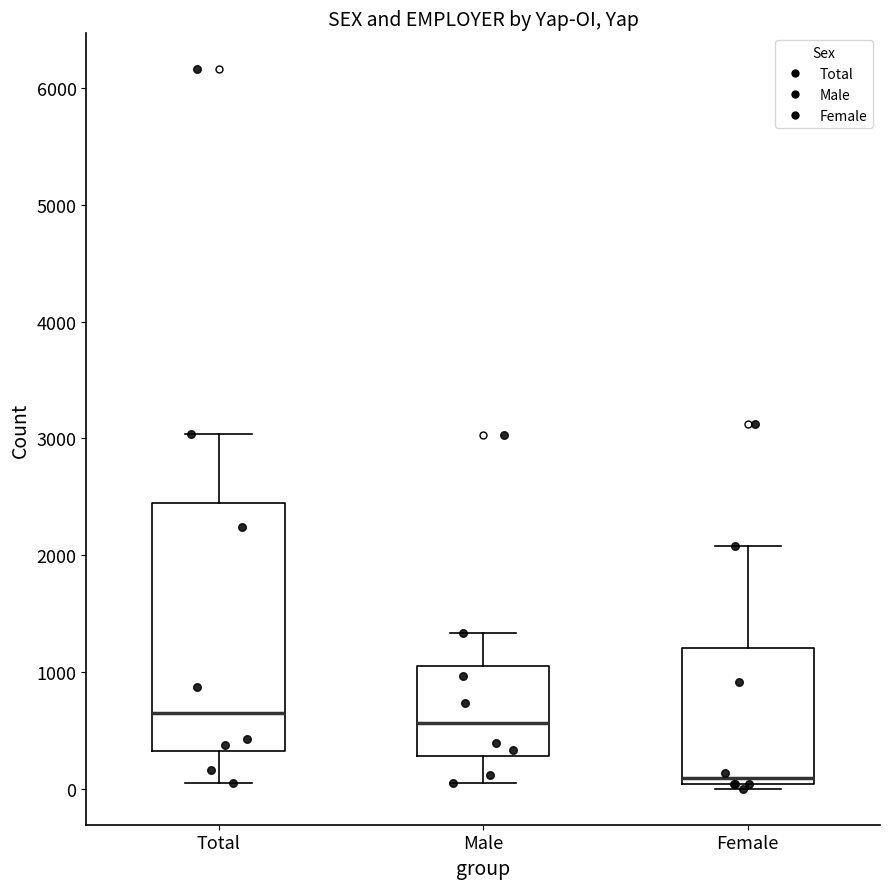

Comparing the boxes themselves (not the whiskers), which one is the tallest?

Total